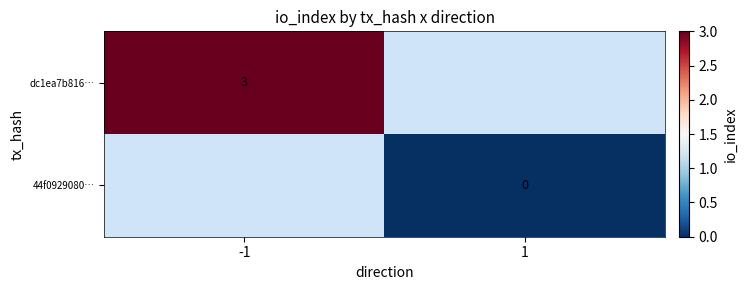

The dc1ea7b816… series shows 3 at -1. True or false?

True